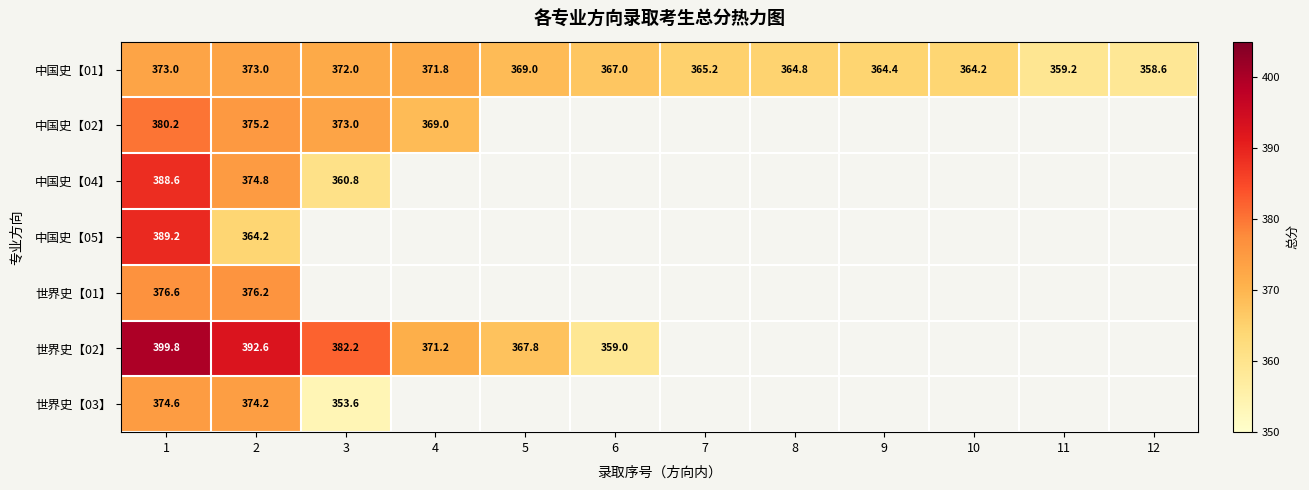

What is the sum of the 中国史【01】 values at 3 and 5?

741.0